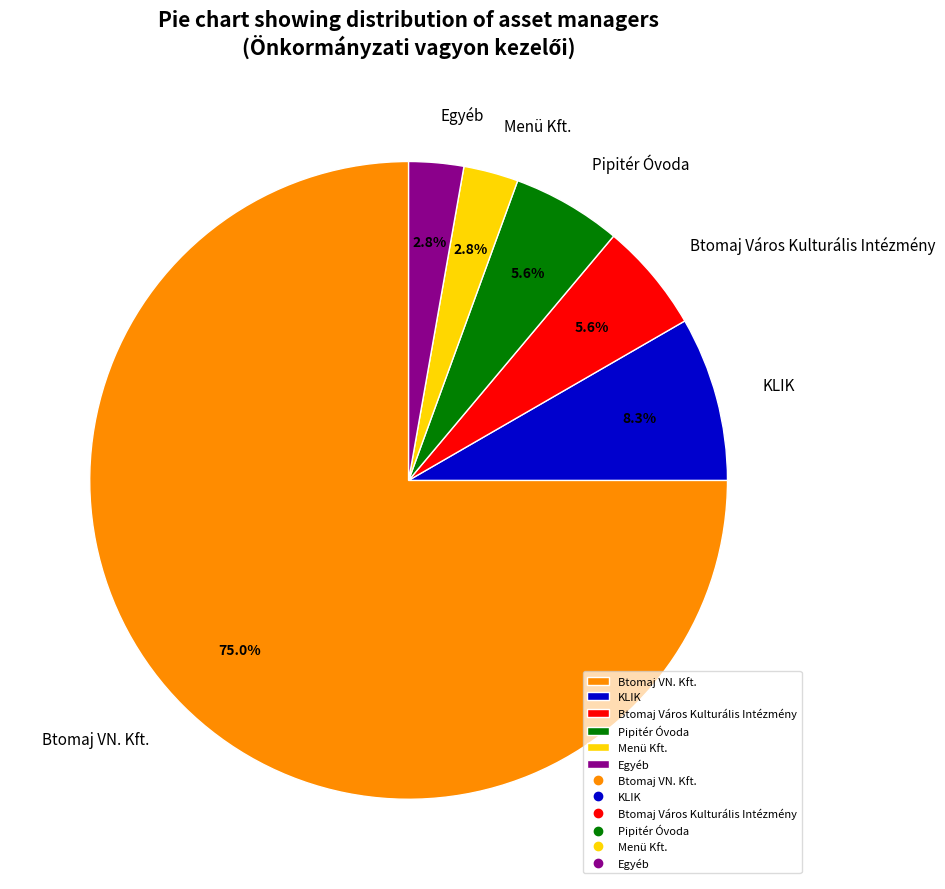

What percentage do Btomaj Város Kulturális Intézmény and KLIK together represent?

13.9%